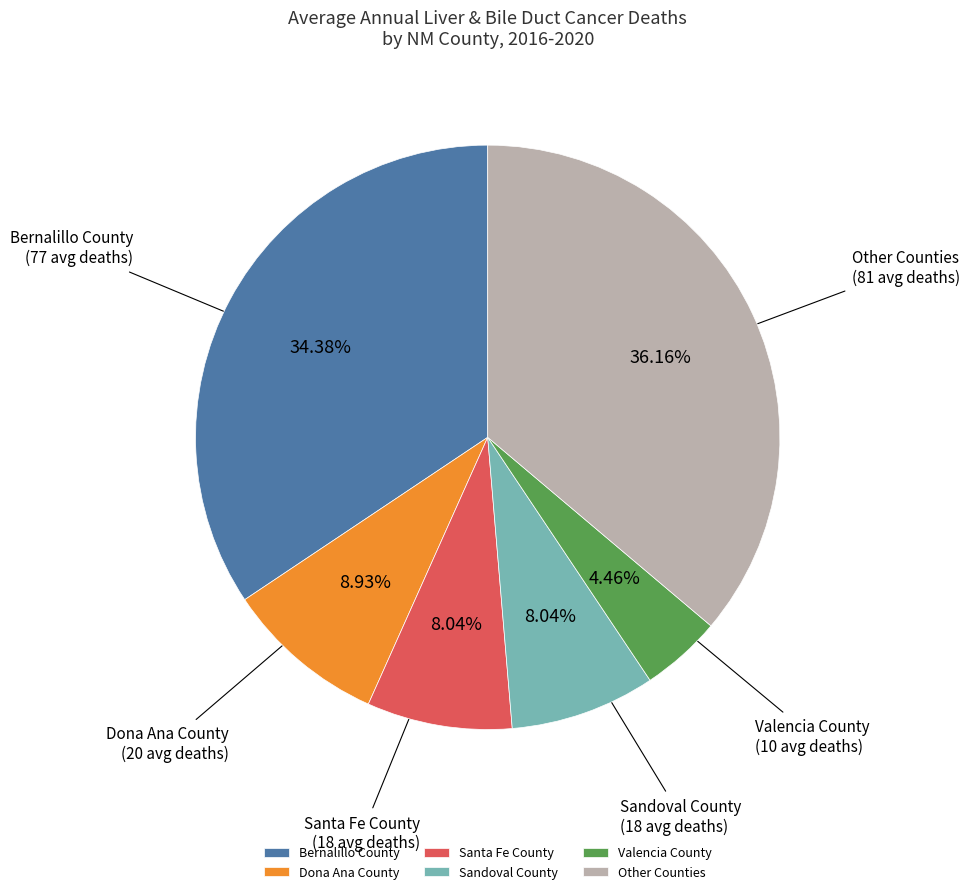

How many segments does this pie chart have?

6